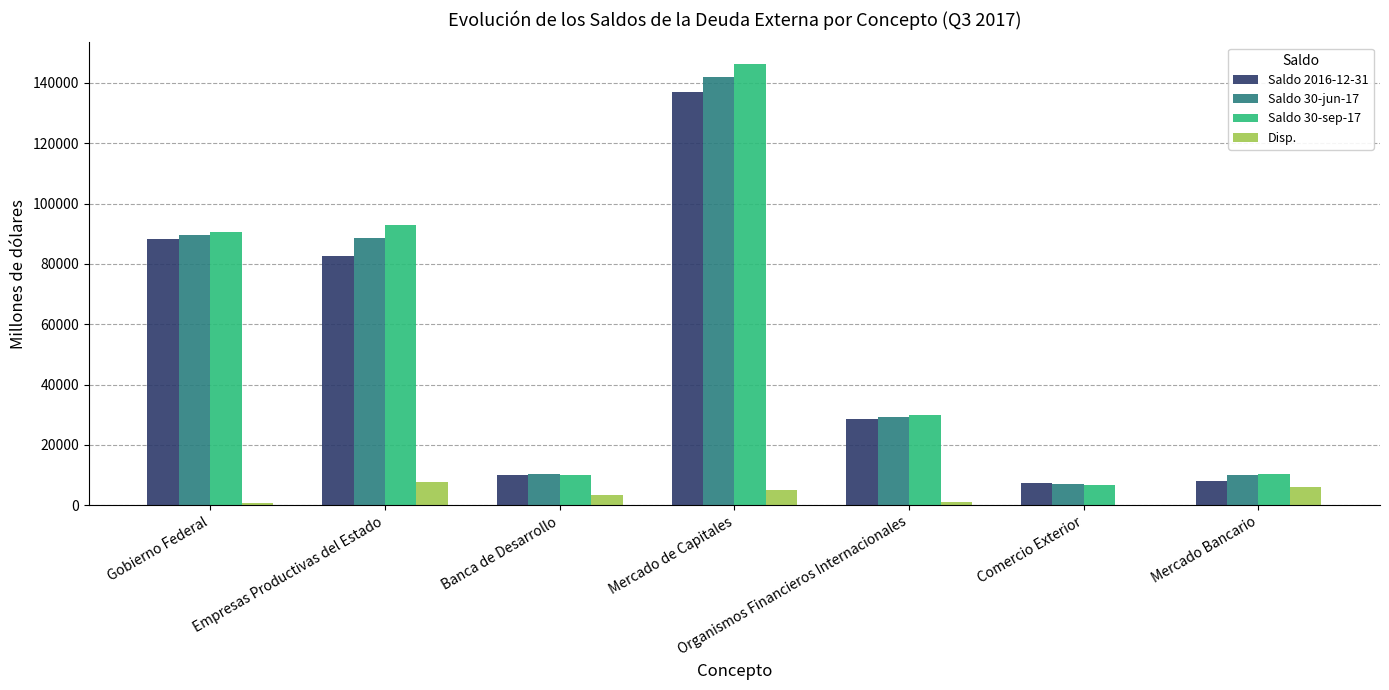

Which category has the highest value across all series?

Mercado de Capitales